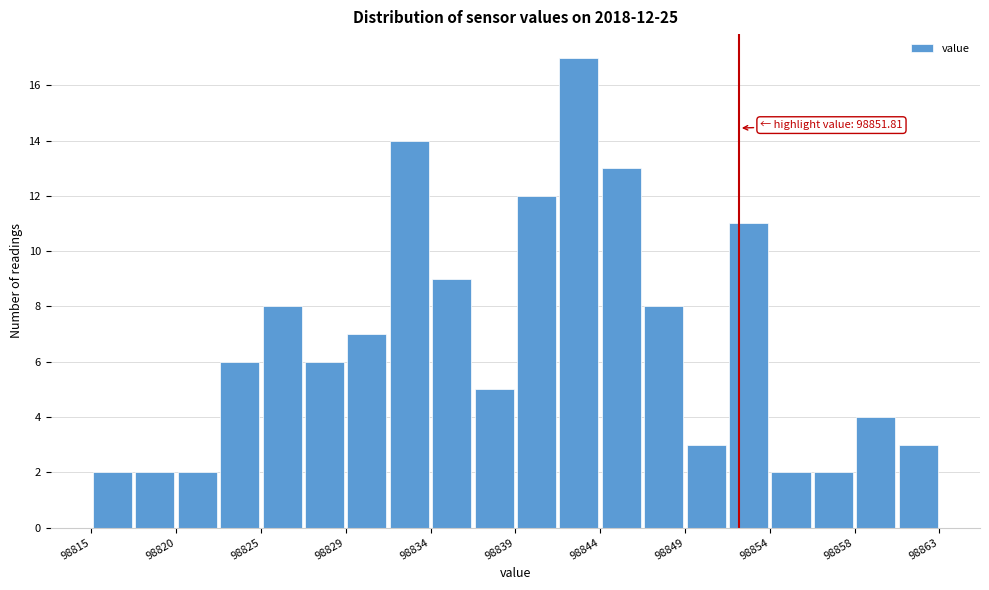

Which range on the x-axis has the tallest bar?

98841.5 to 98844.0